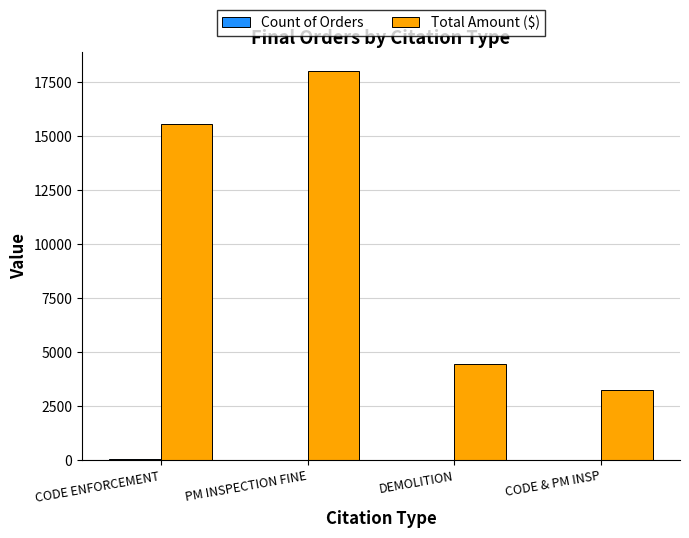

At which category is the sum across all series the highest?

PM INSPECTION FINE